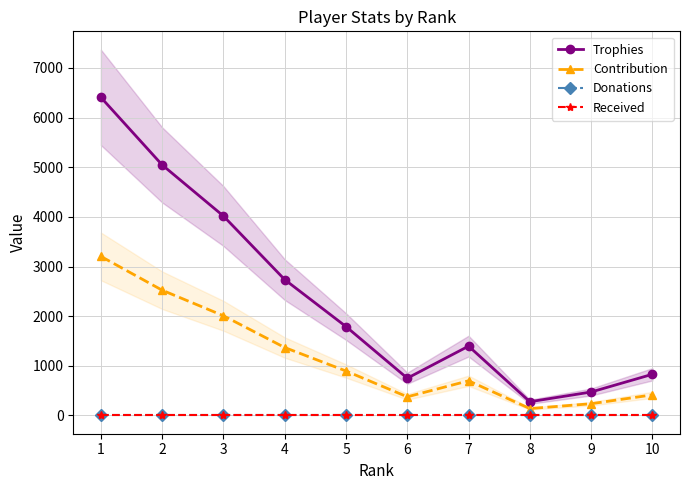

At 8, list the series in order from largest to smallest.

Trophies, Contribution, Donations, Received